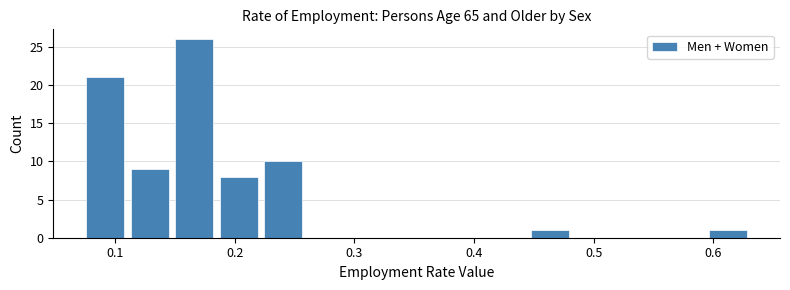

Around what value on the x-axis is the tallest bar? Give the approximate position of its centre, as read against the axis.

0.17